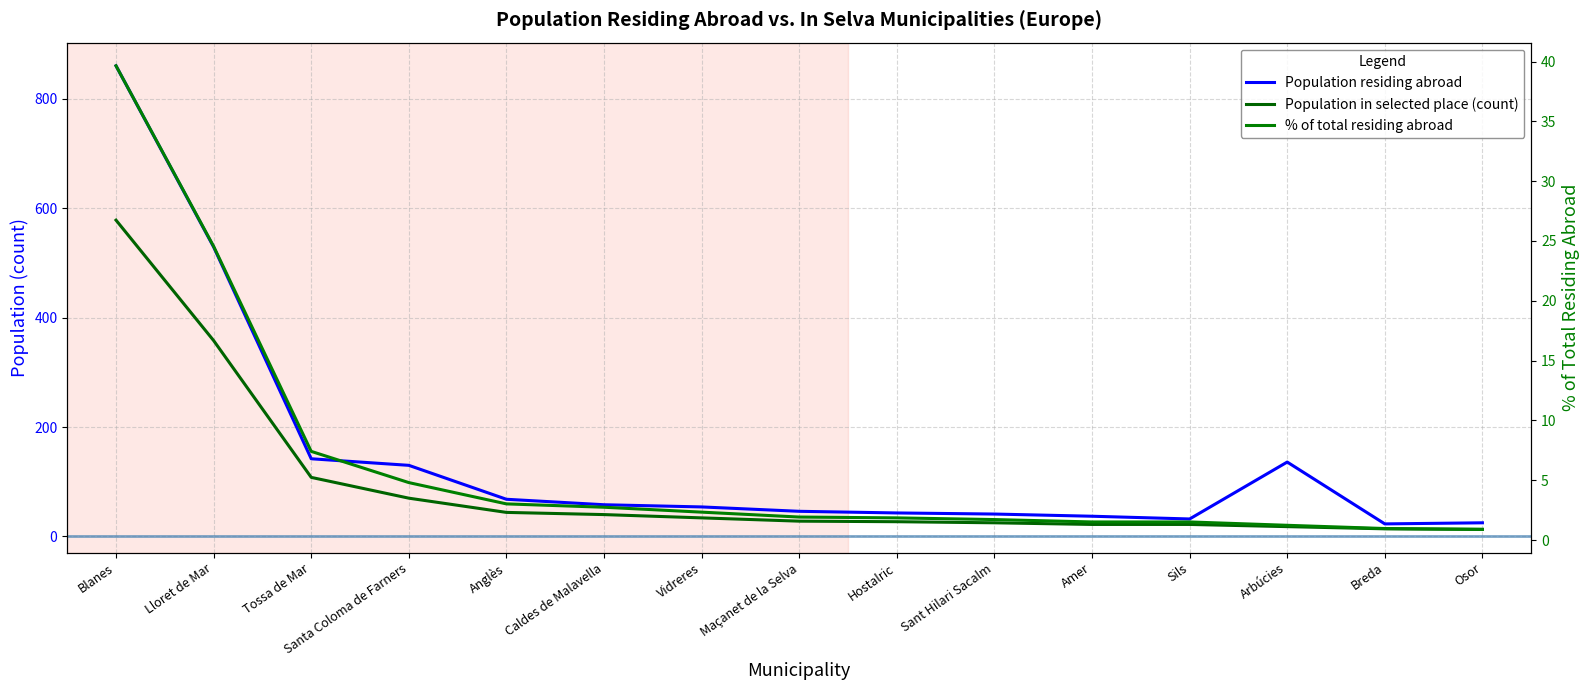

Reading left to right, transcribe all the data shown in this chart.

Population residing abroad: Blanes=860.0	Lloret de Mar=529.0	Tossa de Mar=142.0	Santa Coloma de Farners=130.0	Anglès=68.0	Caldes de Malavella=58.0	Vidreres=54.0	Maçanet de la Selva=46.0	Hostalric=43.0	Sant Hilari Sacalm=41.0	Amer=37.0	Sils=32.0	Arbúcies=136.0	Breda=23.0	Osor=25.0
Population in selected place (count): Blanes=578.0	Lloret de Mar=358.0	Tossa de Mar=108.0	Santa Coloma de Farners=70.0	Anglès=44.0	Caldes de Malavella=40.0	Vidreres=34.0	Maçanet de la Selva=28.0	Hostalric=27.0	Sant Hilari Sacalm=25.0	Amer=22.0	Sils=22.0	Arbúcies=18.0	Breda=14.0	Osor=13.0
% of total residing abroad: Blanes=39.6	Lloret de Mar=24.6	Tossa de Mar=7.4	Santa Coloma de Farners=4.8	Anglès=3.0	Caldes de Malavella=2.7	Vidreres=2.3	Maçanet de la Selva=1.9	Hostalric=1.9	Sant Hilari Sacalm=1.7	Amer=1.5	Sils=1.5	Arbúcies=1.2	Breda=1.0	Osor=0.9